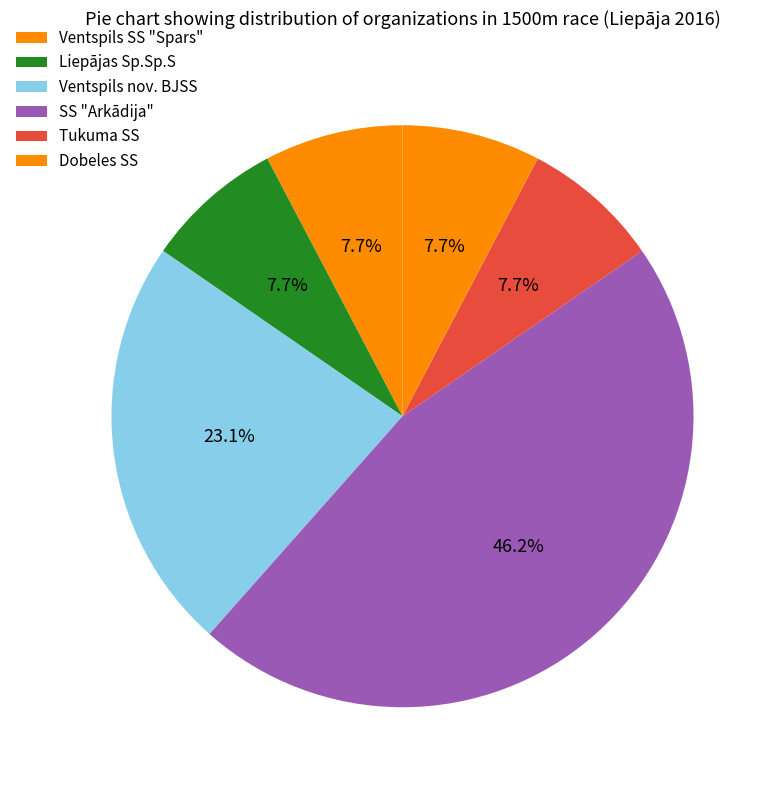

Which category has the smallest portion of the pie?

Ventspils SS "Spars"